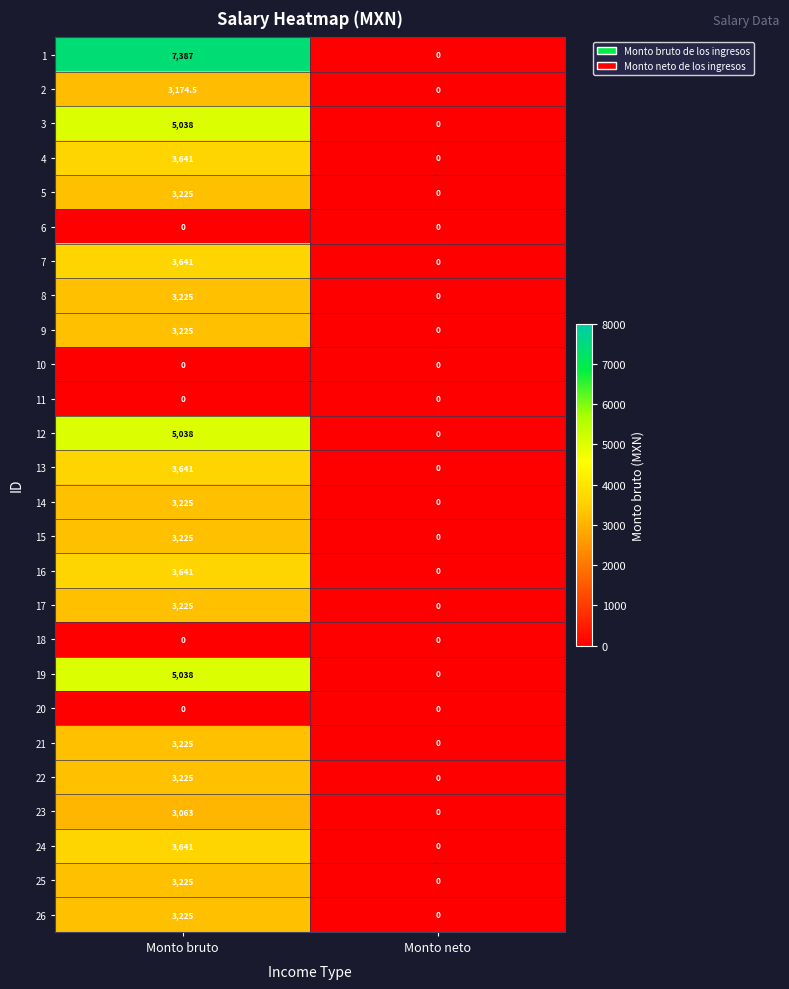

List the labels in order of 22 value, largest first.

Monto bruto, Monto neto